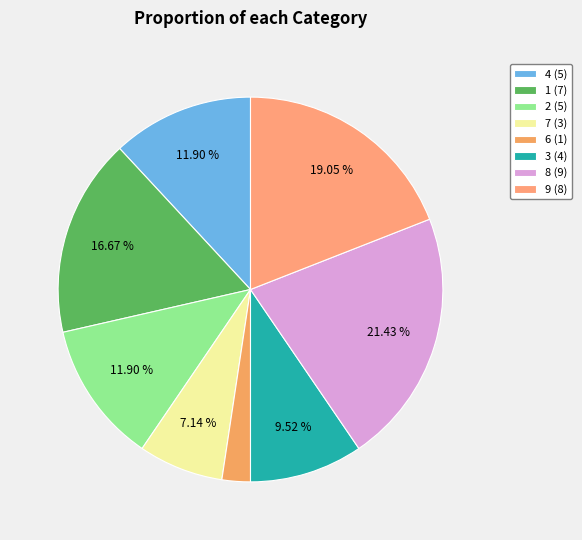

To the nearest percent, what is the difference between the largest and smallest slice percentages?

19%